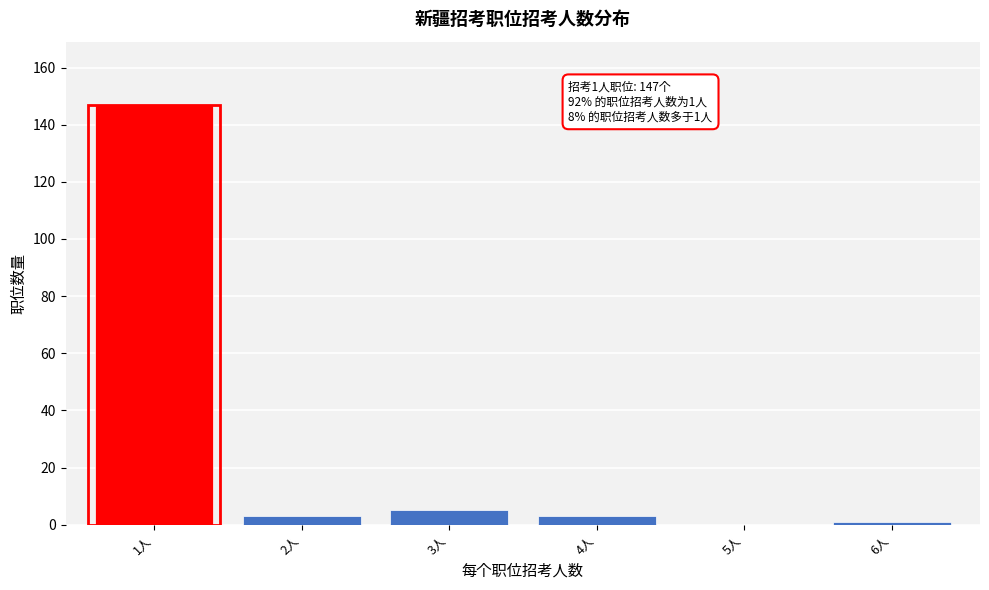

Reading left to right, transcribe all the data shown in this chart.

1人=147	2人=3	3人=5	4人=3	5人=0	6人=1